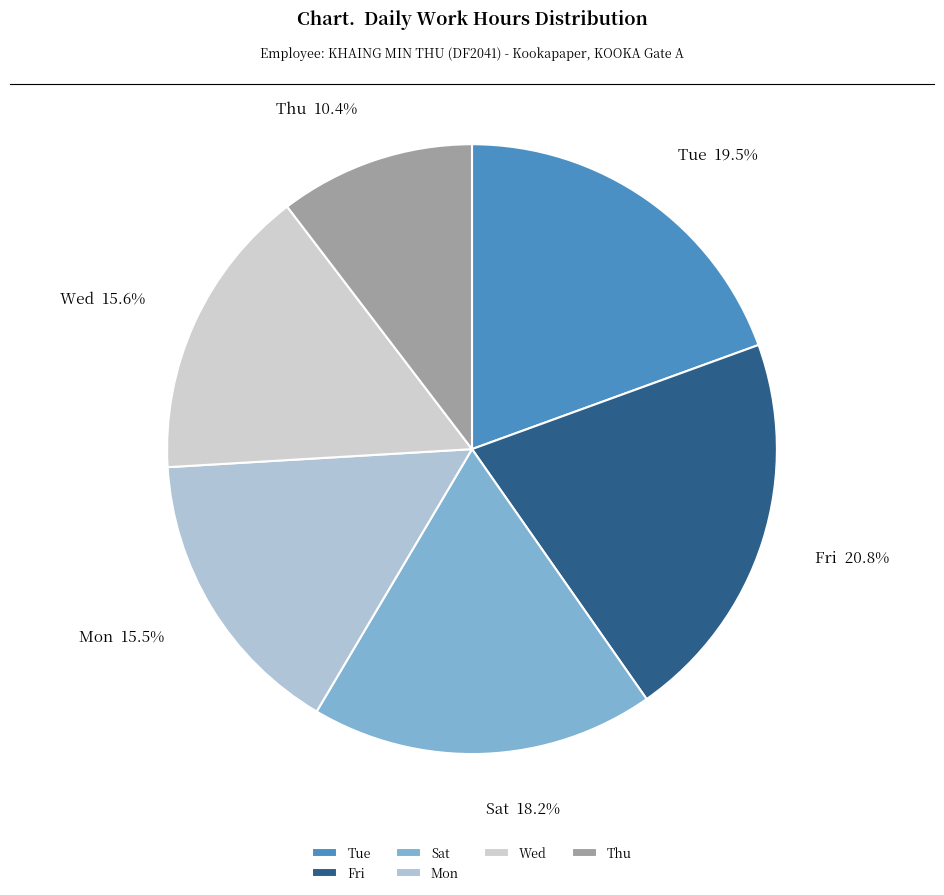

Does Tue account for over 50% of the chart?

No